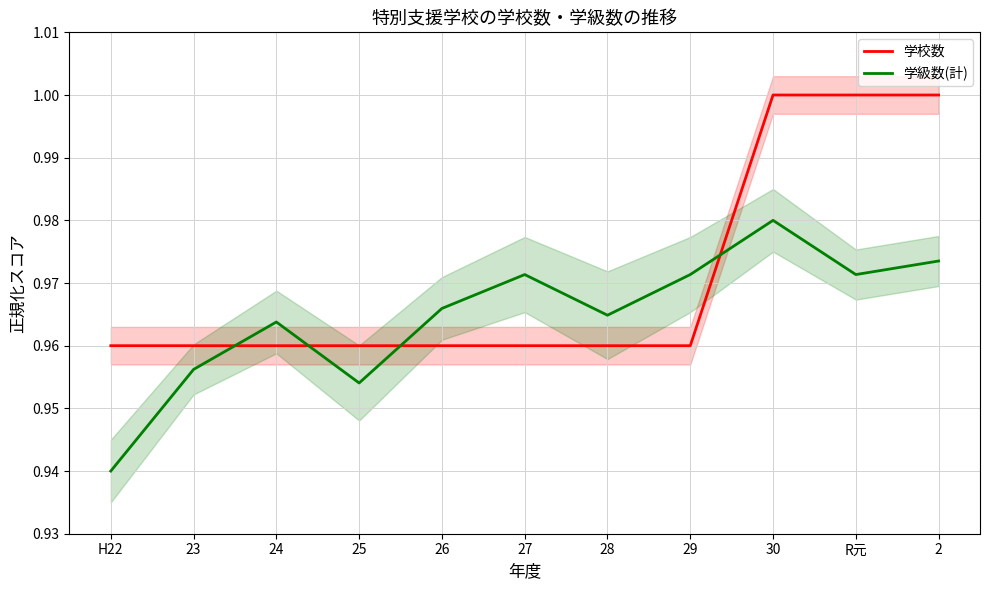

Which category has the highest value in the 学校数 series?

30